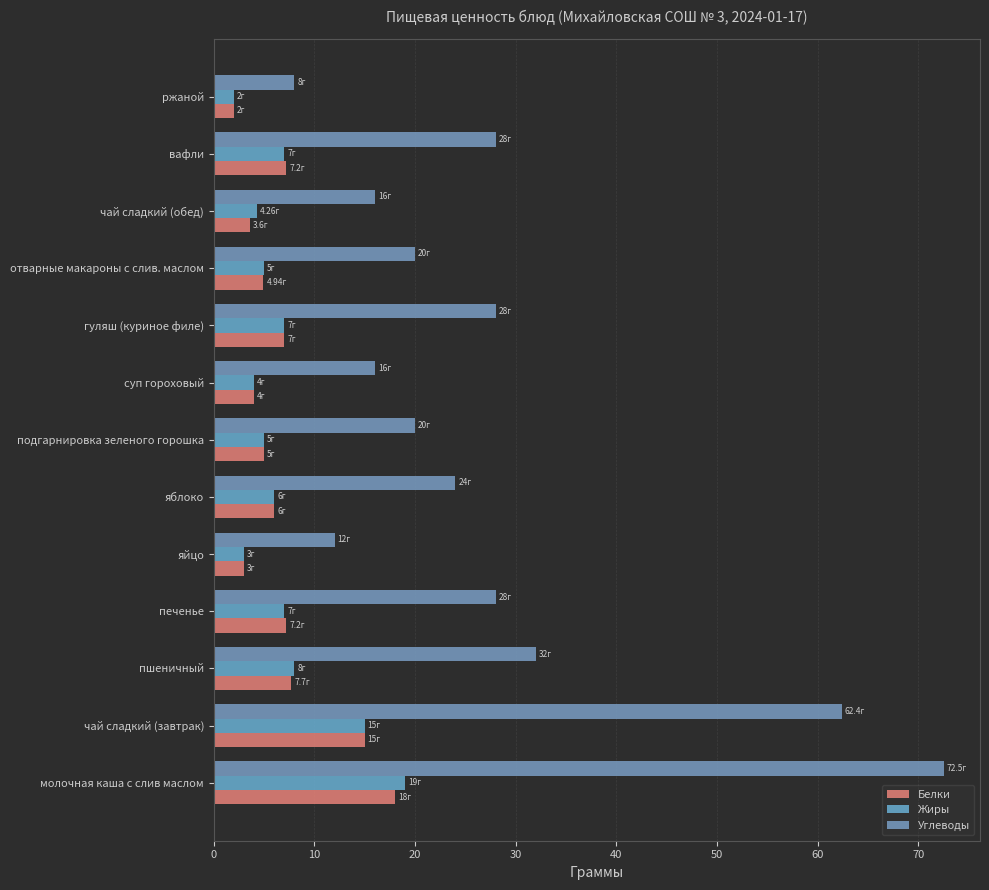

What is the lowest value of the Углеводы series?

8.0